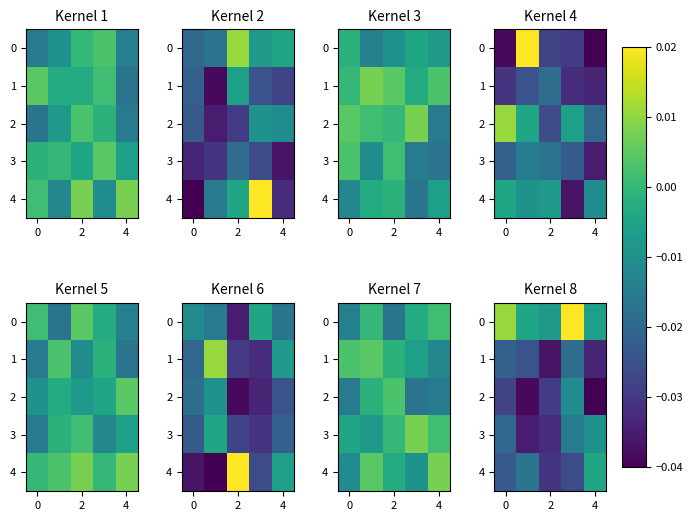

At how many categories does at least one series exceed 0?

2